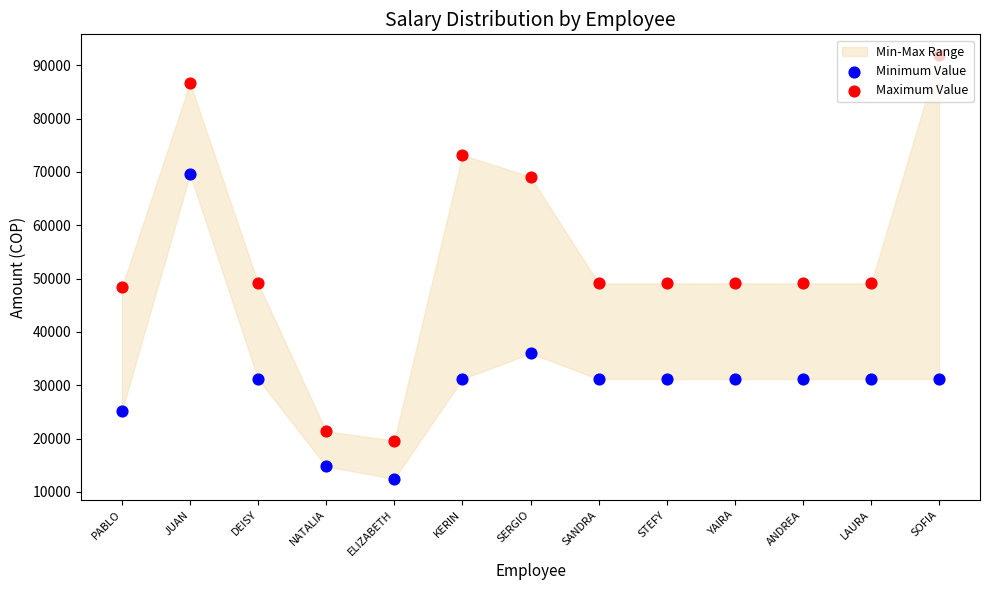

At which category is the sum across all series the highest?

JUAN